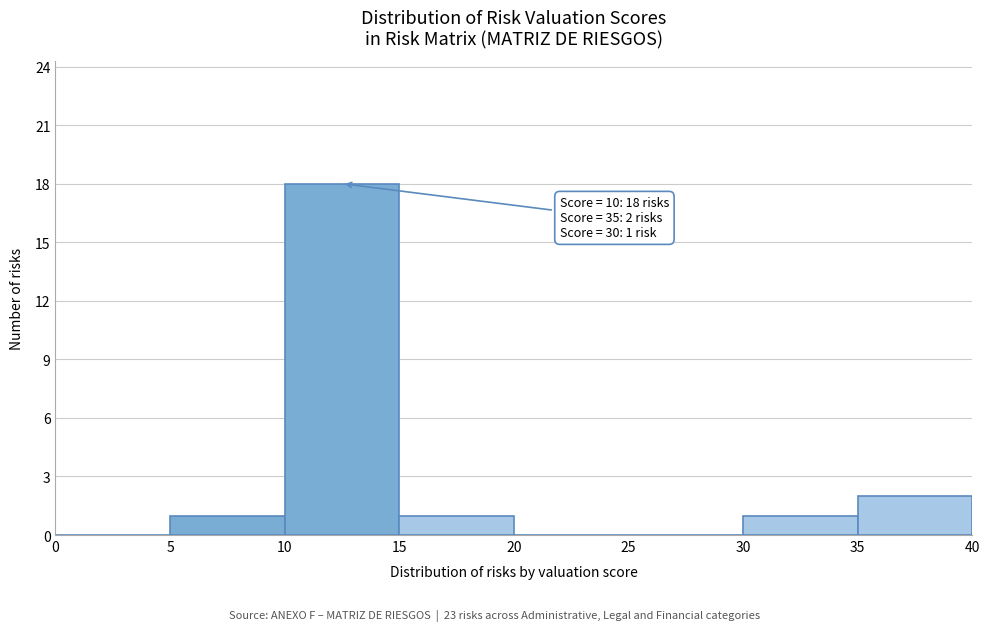

Which range on the x-axis has the tallest bar?

10 to 15